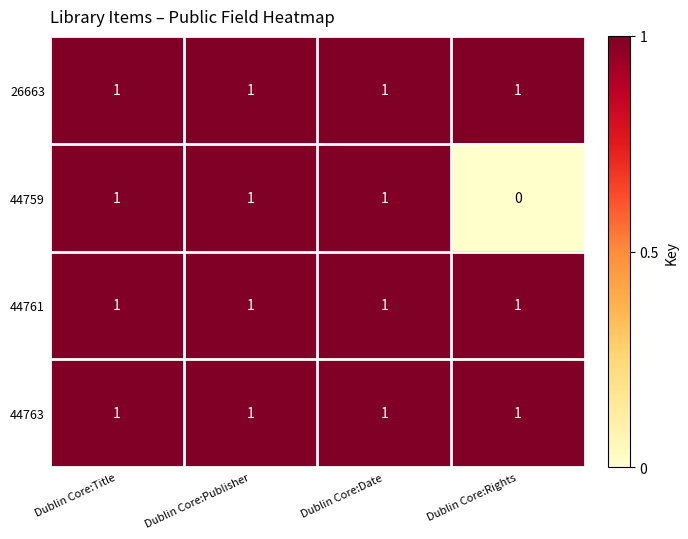

Is it true that 44763 equals 1 at Dublin Core:Title?

True